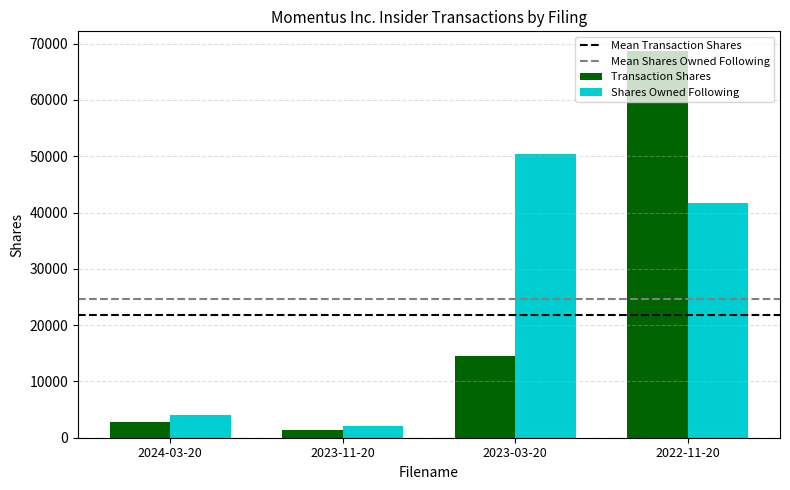

Rank the series by their maximum value, from highest to lowest.

Transaction Shares, Shares Owned Following